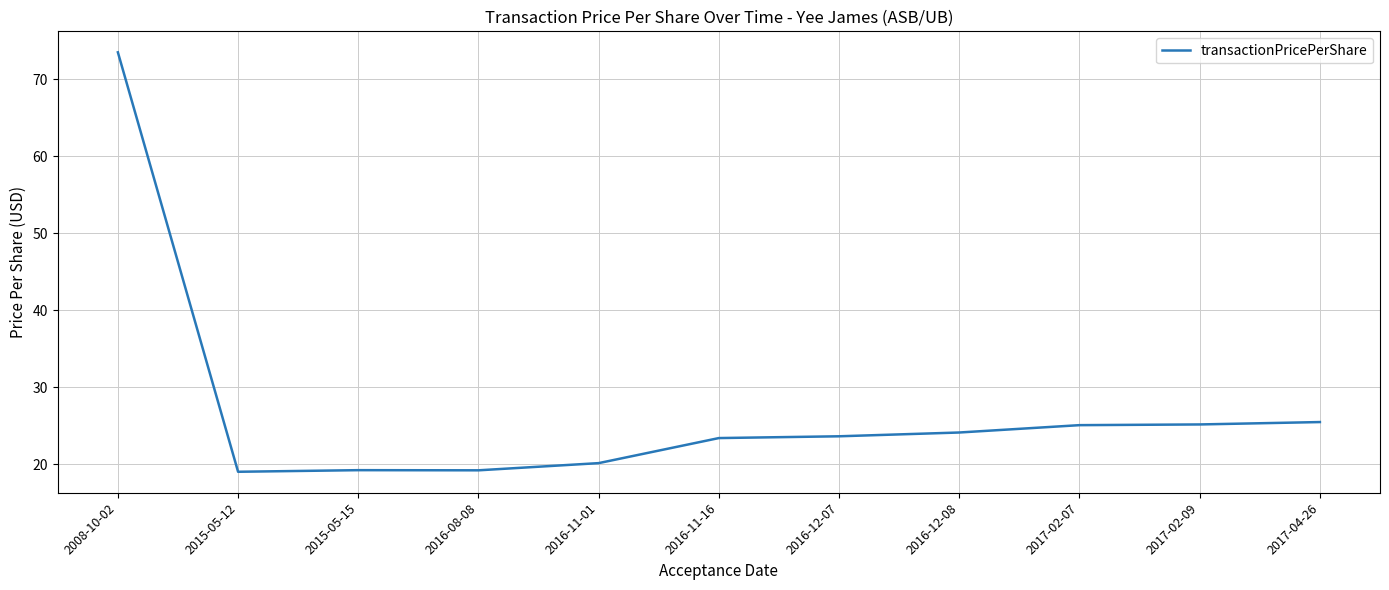

Approximately how many times larger is the value at 2017-02-07 compared to 2015-05-15?

1.3